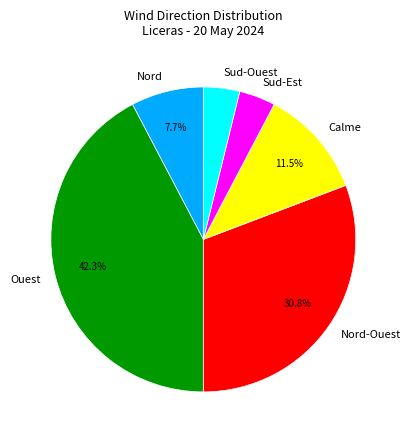

Do Sud-Est and Ouest together represent more than half of the pie?

No